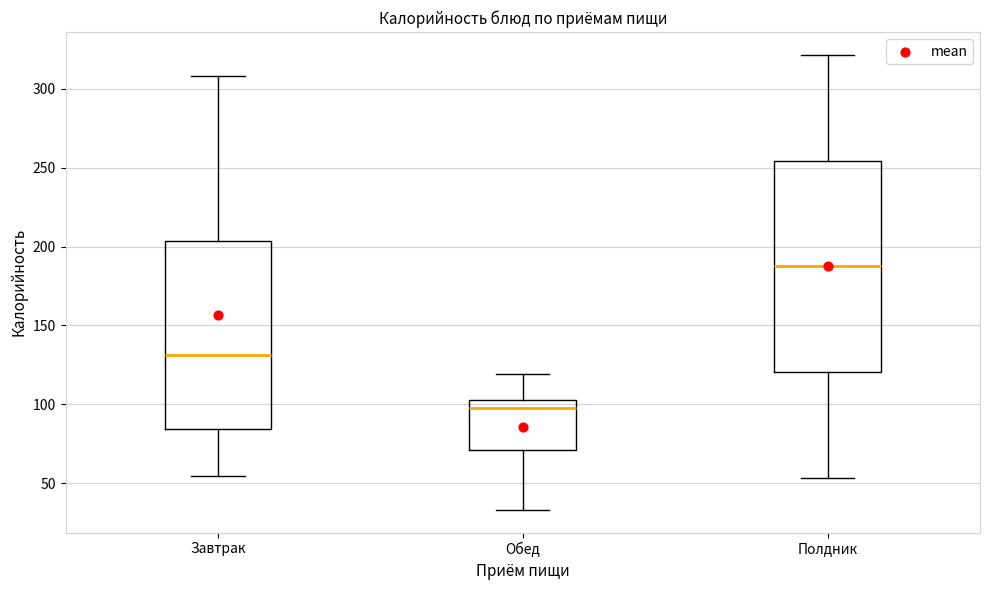

Reading left to right, read every box against the y-axis: the position of its median line, the range the box covers, and the ends of its whiskers. The values are not printed on the chart, so give them approximately, as read against the axis.

Завтрак: median 130, box 85 to 205, whiskers 55 to 310
Обед: median 95, box 70 to 105, whiskers 35 to 120
Полдник: median 185, box 120 to 255, whiskers 55 to 320